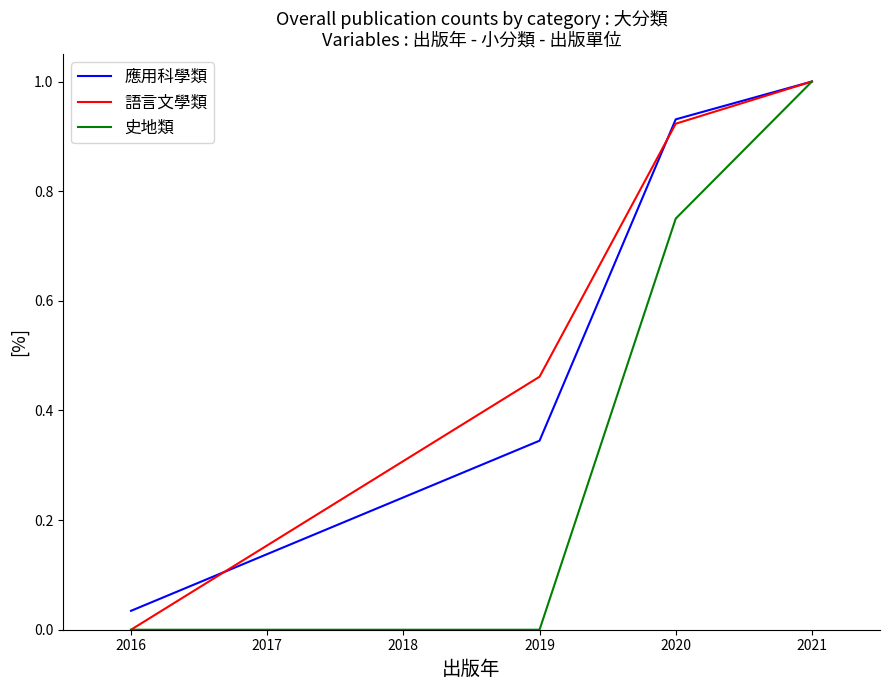

Which category has the highest value in the 語言文學類 series?

2021